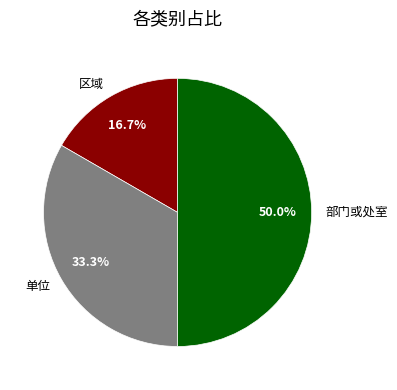

To the nearest percent, what is the combined percentage of 部门或处室 and 区域?

67%